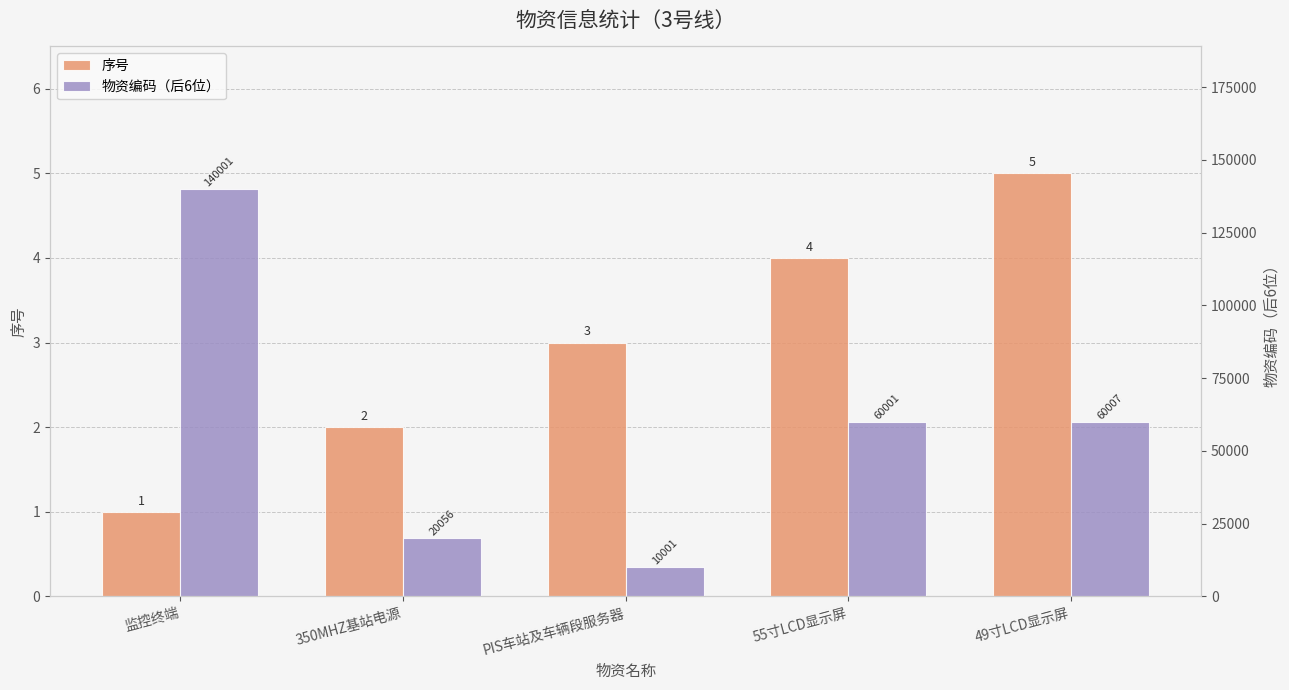

At which category is the sum across all series the highest?

监控终端